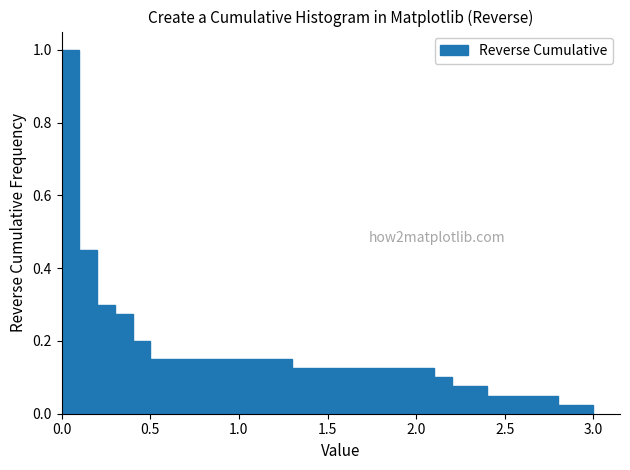

Around what value on the x-axis is the tallest bar? Give the approximate position of its centre, as read against the axis.

0.05